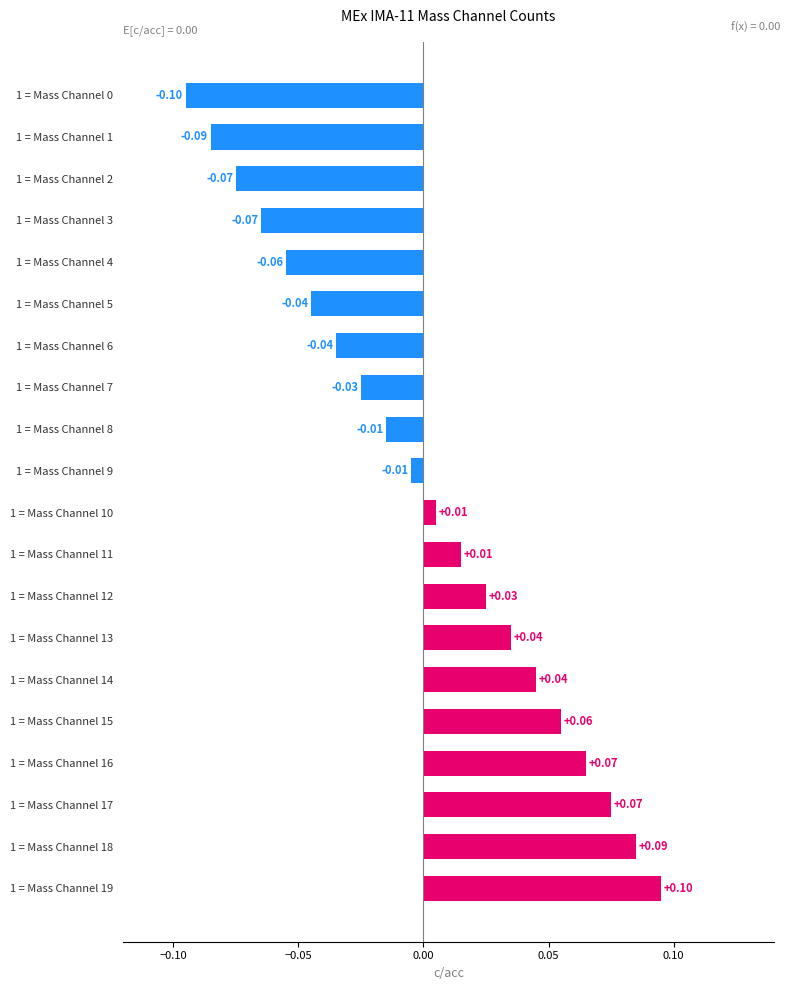

Which has a higher value, 1 = Mass Channel 12 or 1 = Mass Channel 13?

1 = Mass Channel 13